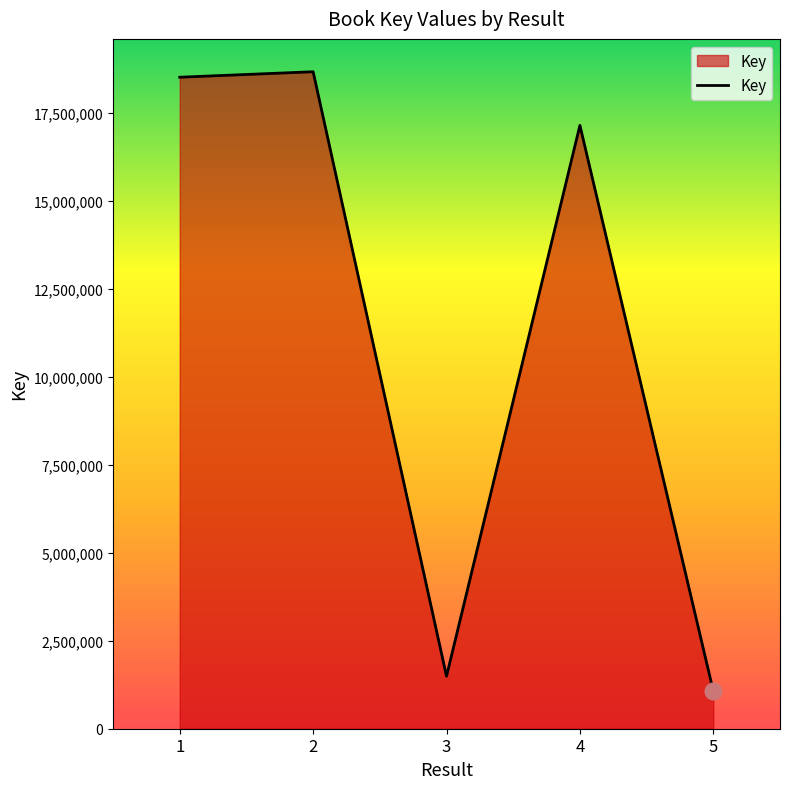

The value at 2 is 18660692. True or false?

True